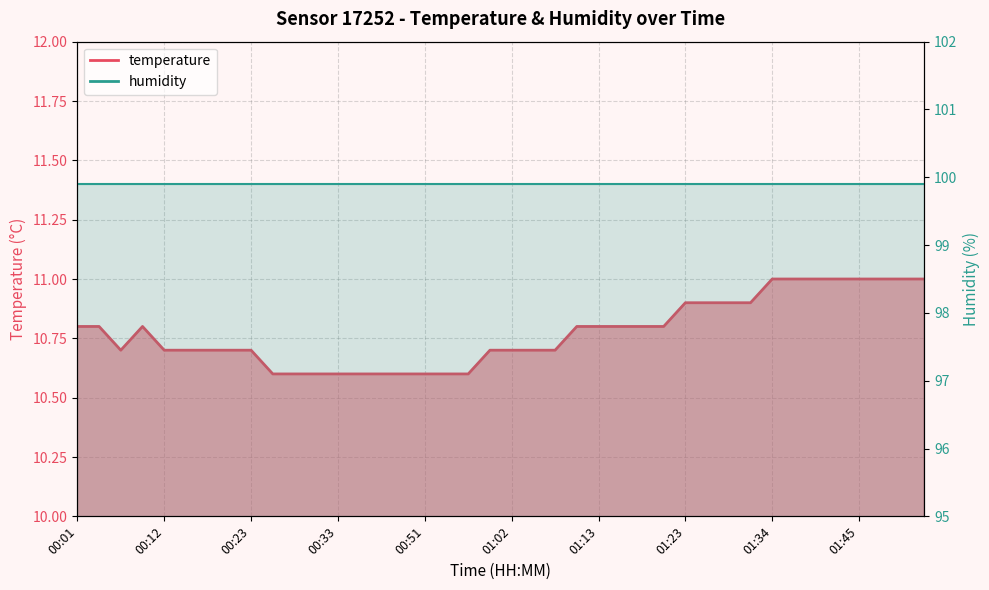

How many values are between 10 and 11?

40